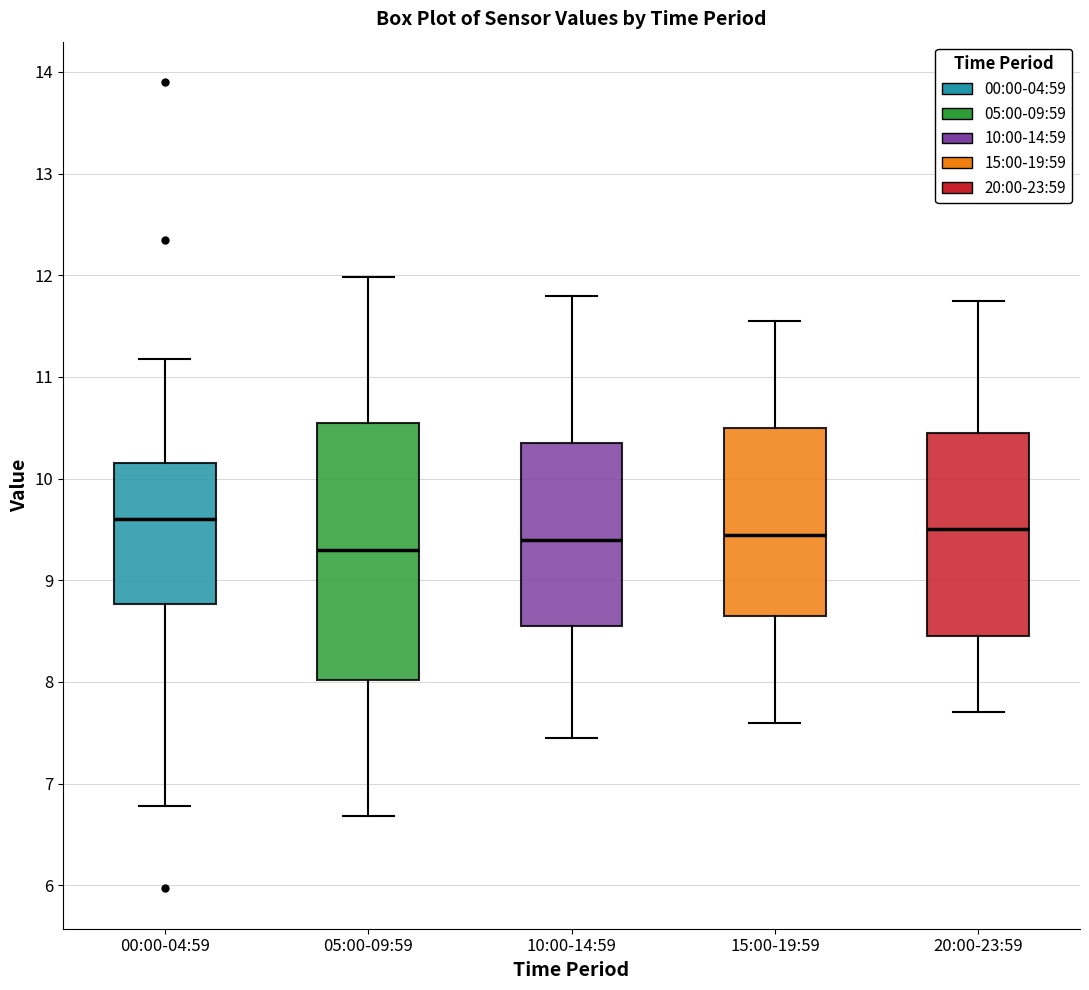

Reading left to right, transcribe this box plot: for each box, give where its median line is, the range the box spans, and where its two whiskers end, as read against the y-axis. The values are not printed on the chart, so give them approximately, as read against the axis.

00:00-04:59: median 9.6, box 8.8 to 10.2, whiskers 6.8 to 11.2
05:00-09:59: median 9.3, box 8.0 to 10.6, whiskers 6.7 to 12.0
10:00-14:59: median 9.4, box 8.6 to 10.4, whiskers 7.5 to 11.8
15:00-19:59: median 9.5, box 8.7 to 10.5, whiskers 7.6 to 11.6
20:00-23:59: median 9.5, box 8.5 to 10.5, whiskers 7.7 to 11.8